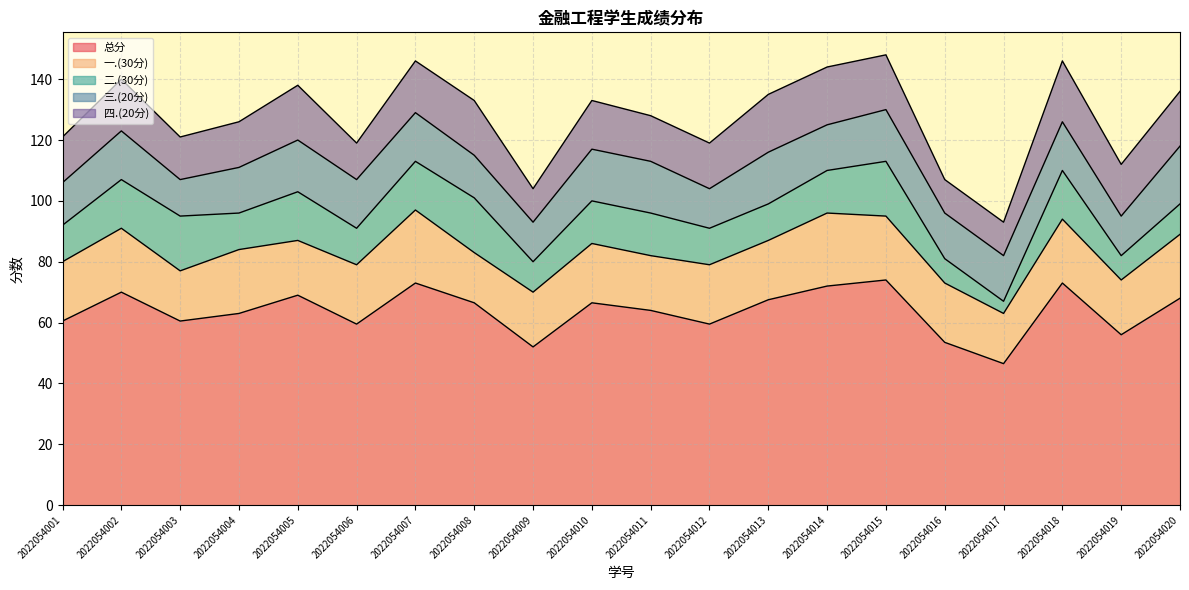

Reading left to right, extract all data points from this chart.

总分: 2022054001=60.5	2022054002=70.0	2022054003=60.5	2022054004=63.0	2022054005=69.0	2022054006=59.5	2022054007=73.0	2022054008=66.5	2022054009=52.0	2022054010=66.5	2022054011=64.0	2022054012=59.5	2022054013=67.5	2022054014=72.0	2022054015=74.0	2022054016=53.5	2022054017=46.5	2022054018=73.0	2022054019=56.0	2022054020=68.0
一.(30分): 2022054001=19.5	2022054002=21.0	2022054003=16.5	2022054004=21.0	2022054005=18.0	2022054006=19.5	2022054007=24.0	2022054008=16.5	2022054009=18.0	2022054010=19.5	2022054011=18.0	2022054012=19.5	2022054013=19.5	2022054014=24.0	2022054015=21.0	2022054016=19.5	2022054017=16.5	2022054018=21.0	2022054019=18.0	2022054020=21.0
二.(30分): 2022054001=12.0	2022054002=16.0	2022054003=18.0	2022054004=12.0	2022054005=16.0	2022054006=12.0	2022054007=16.0	2022054008=18.0	2022054009=10.0	2022054010=14.0	2022054011=14.0	2022054012=12.0	2022054013=12.0	2022054014=14.0	2022054015=18.0	2022054016=8.0	2022054017=4.0	2022054018=16.0	2022054019=8.0	2022054020=10.0
三.(20分): 2022054001=14.0	2022054002=16.0	2022054003=12.0	2022054004=15.0	2022054005=17.0	2022054006=16.0	2022054007=16.0	2022054008=14.0	2022054009=13.0	2022054010=17.0	2022054011=17.0	2022054012=13.0	2022054013=17.0	2022054014=15.0	2022054015=17.0	2022054016=15.0	2022054017=15.0	2022054018=16.0	2022054019=13.0	2022054020=19.0
四.(20分): 2022054001=15.0	2022054002=17.0	2022054003=14.0	2022054004=15.0	2022054005=18.0	2022054006=12.0	2022054007=17.0	2022054008=18.0	2022054009=11.0	2022054010=16.0	2022054011=15.0	2022054012=15.0	2022054013=19.0	2022054014=19.0	2022054015=18.0	2022054016=11.0	2022054017=11.0	2022054018=20.0	2022054019=17.0	2022054020=18.0